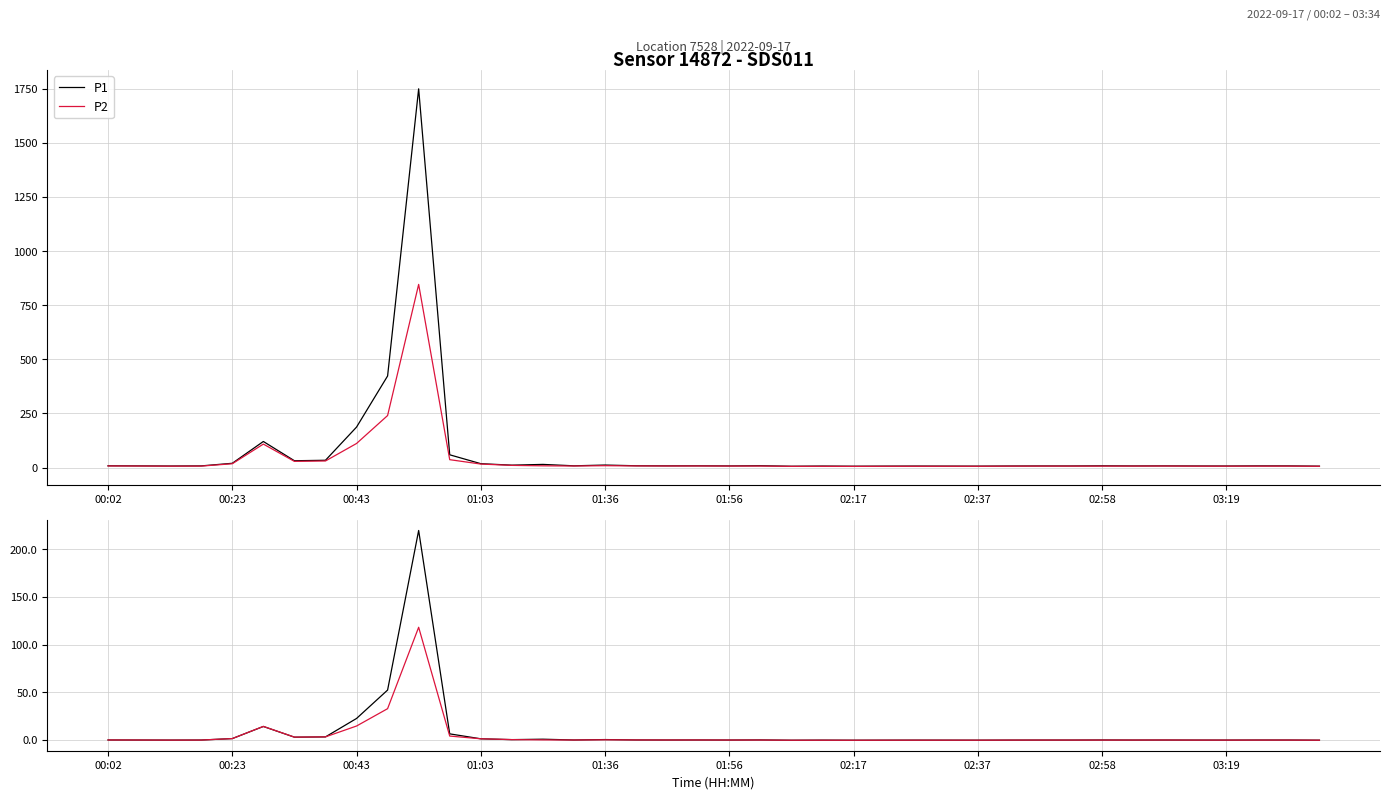

Rank the series by their average value, from lowest to highest.

P2, P1